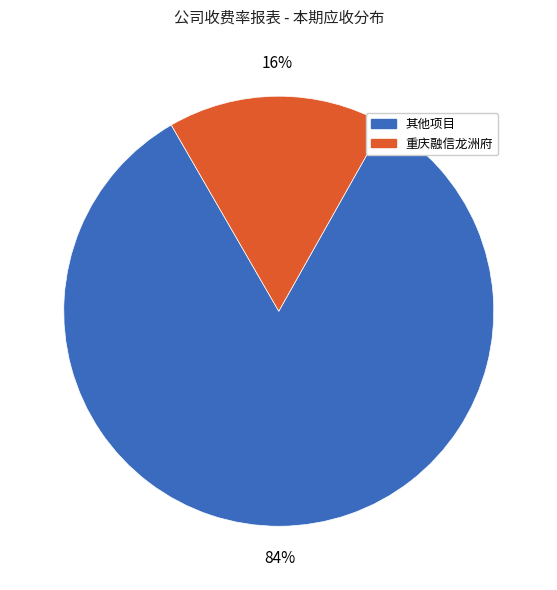

To the nearest percent, what percentage of the pie is 其他项目?

84%